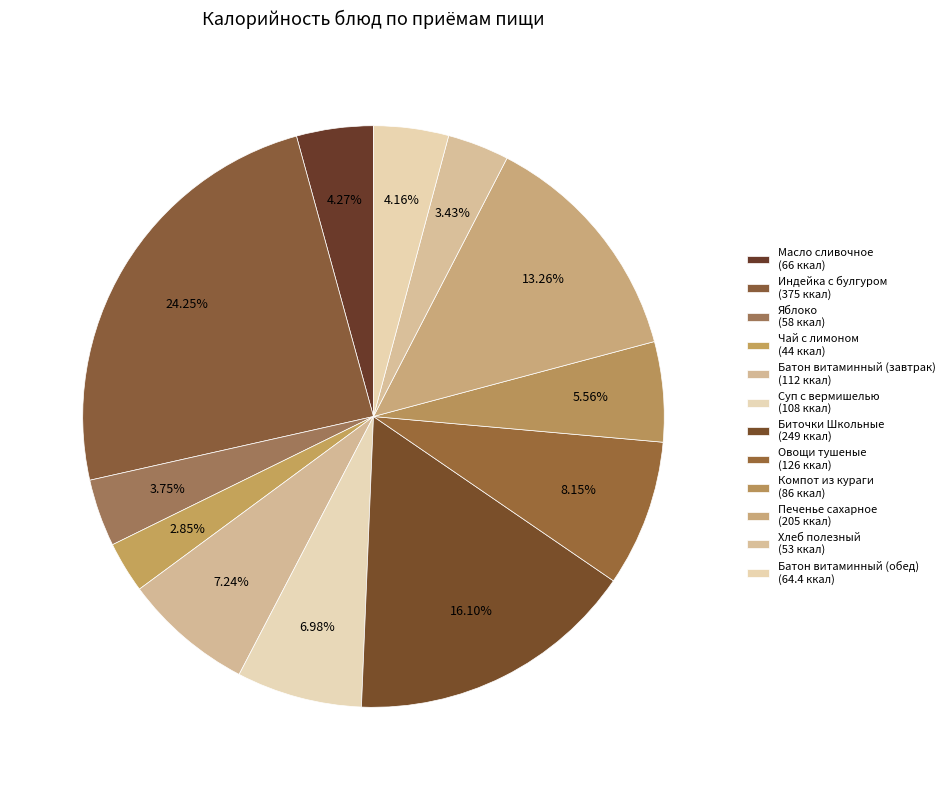

Does Хлеб полезный account for over 50% of the chart?

No